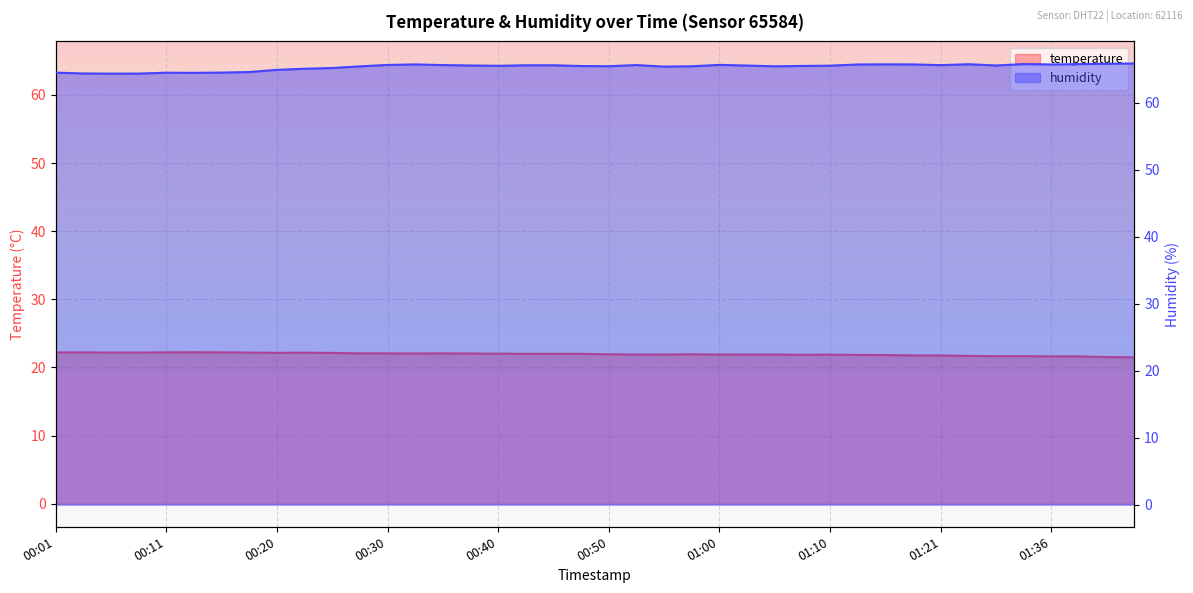

The temperature series shows 21.8 at 01:12. True or false?

True